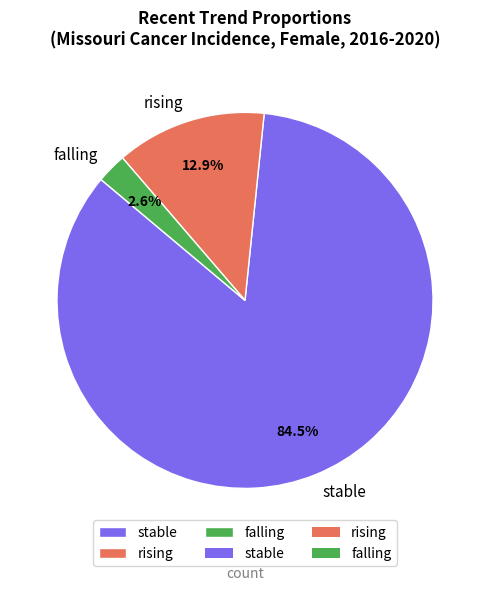

What percentage do stable and falling together represent?

87.1%